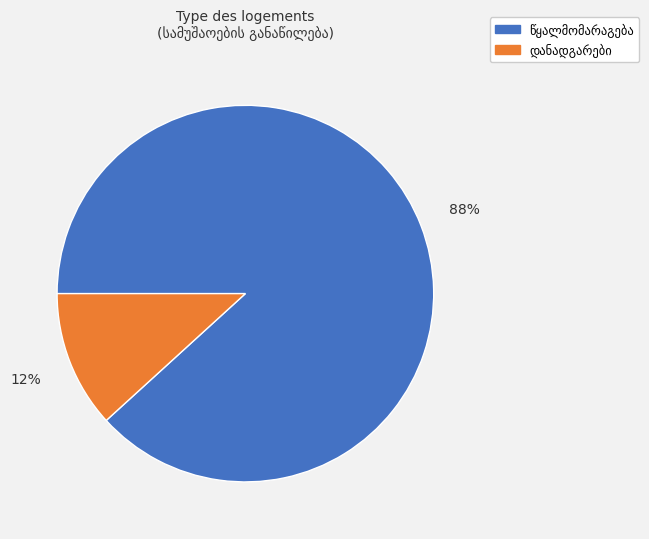

To the nearest percent, what is the difference between the largest and smallest slice percentages?

76%